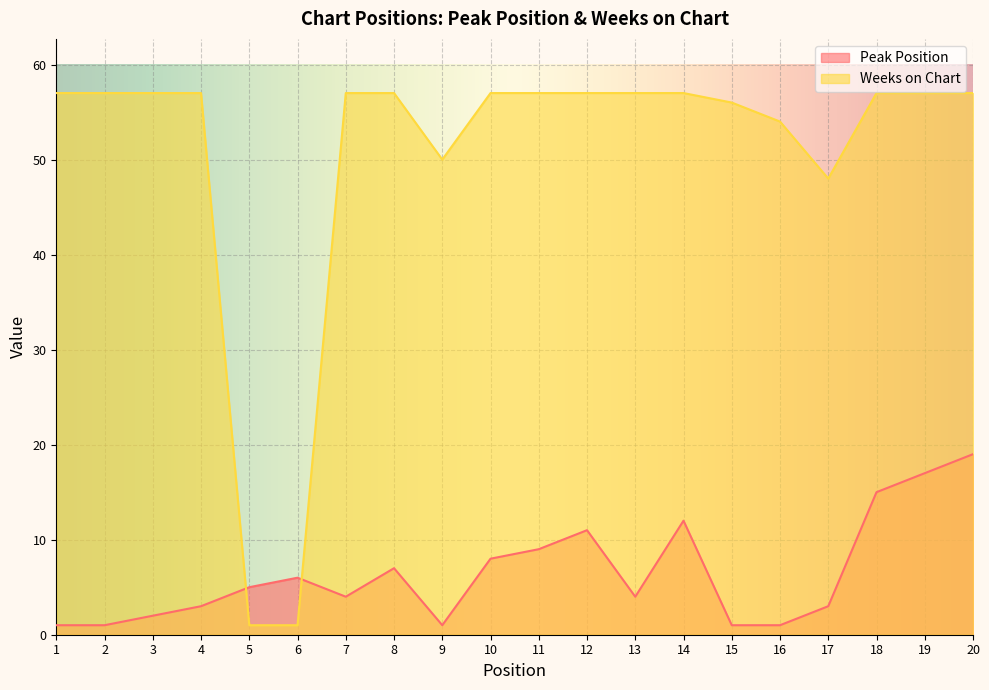

Where is the first local minimum for Peak Position?

7